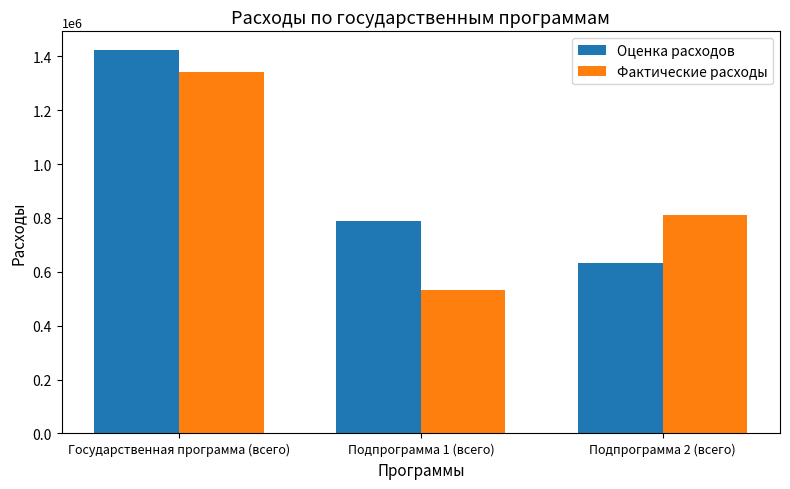

At which label does Фактические расходы reach its peak?

Государственная программа (всего)